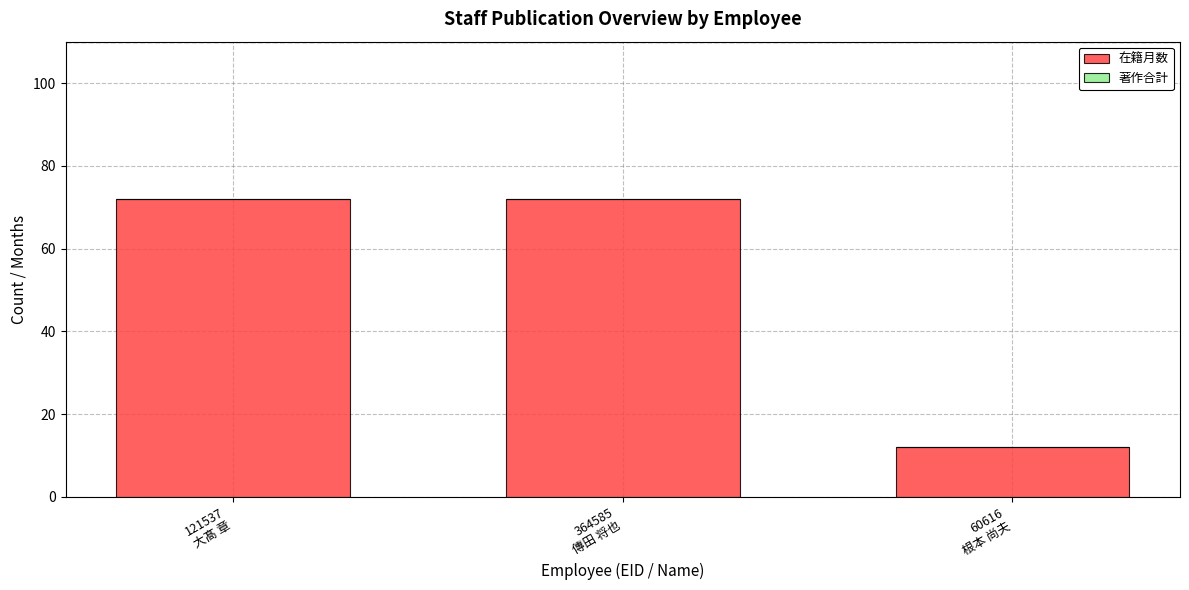

What is the difference between the maximum and minimum values?

60